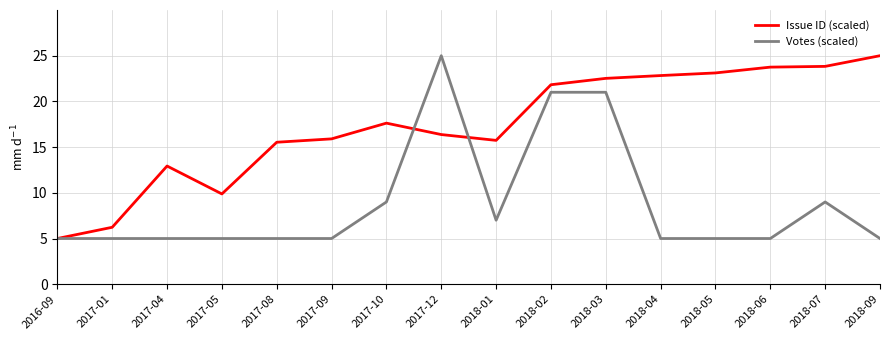

Count the number of categories in the chart.

16